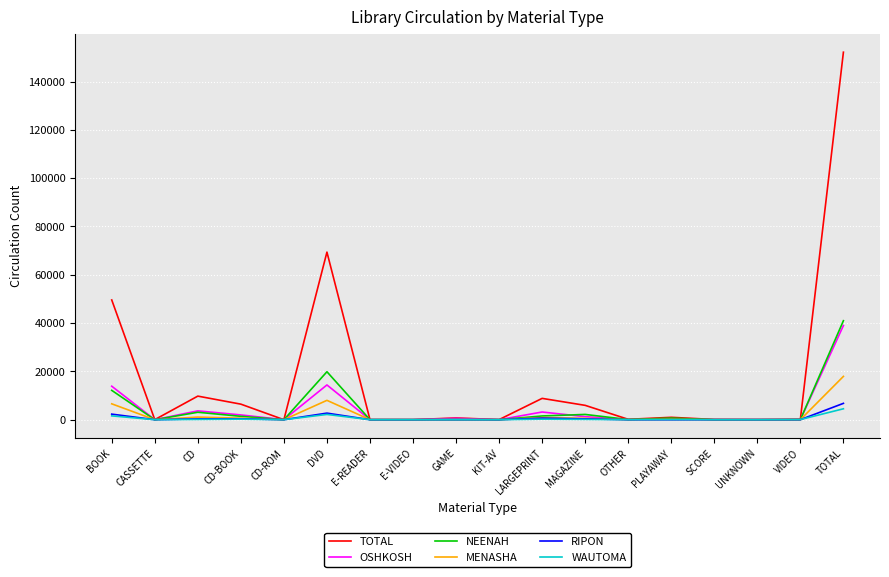

Between E-VIDEO and TOTAL, which series saw the biggest shift?

TOTAL